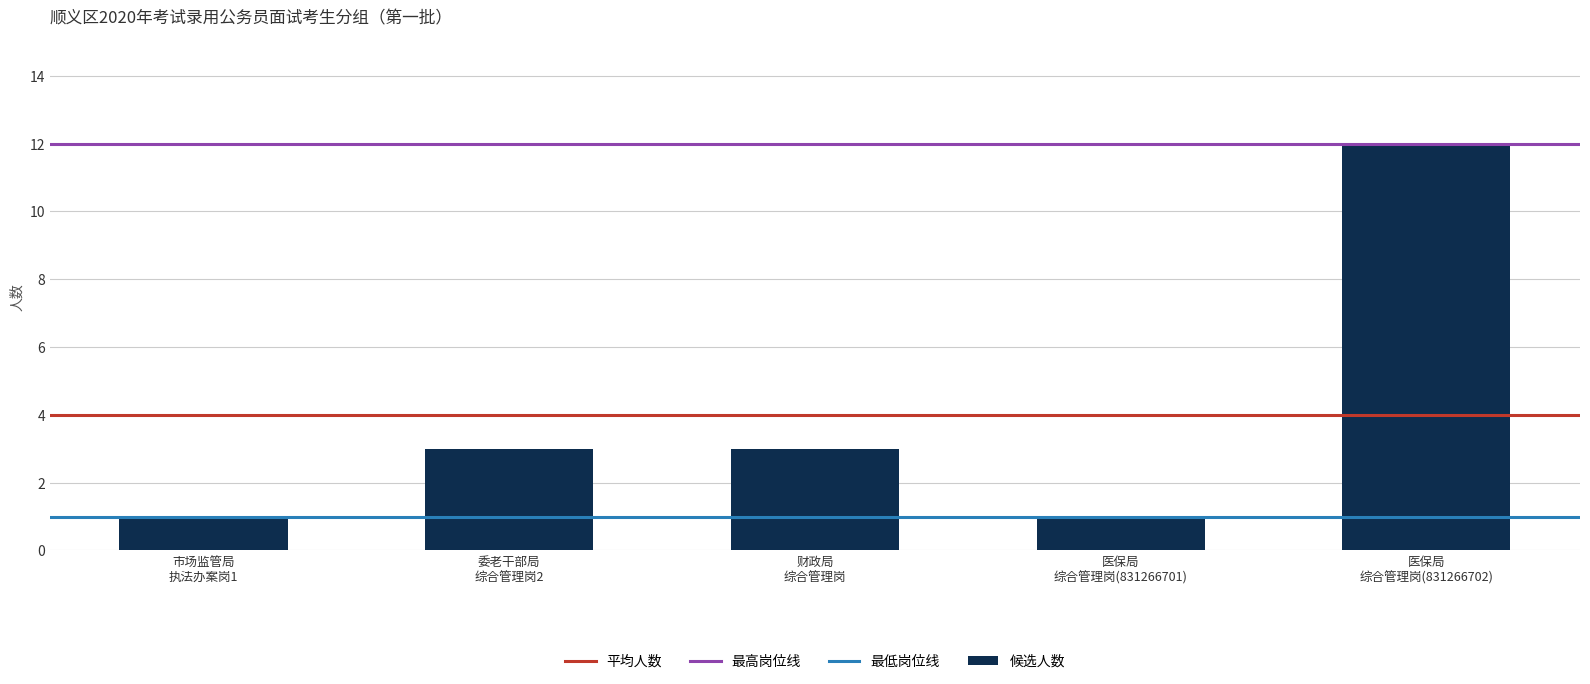

What is the average value?

4